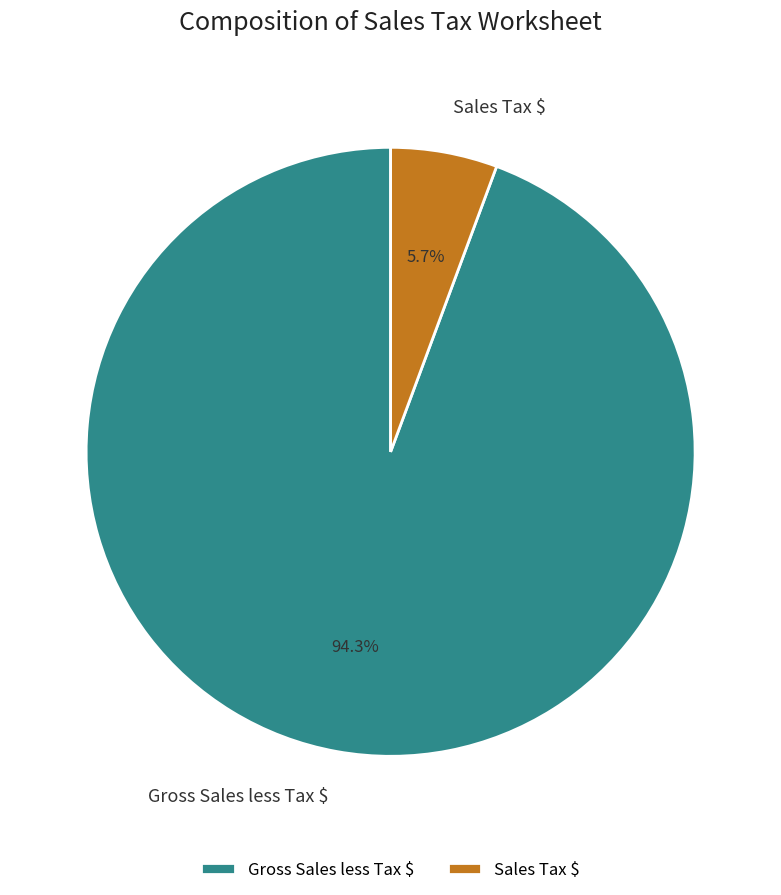

What percentage do Sales Tax $ and Gross Sales less Tax $ together represent?

100.0%